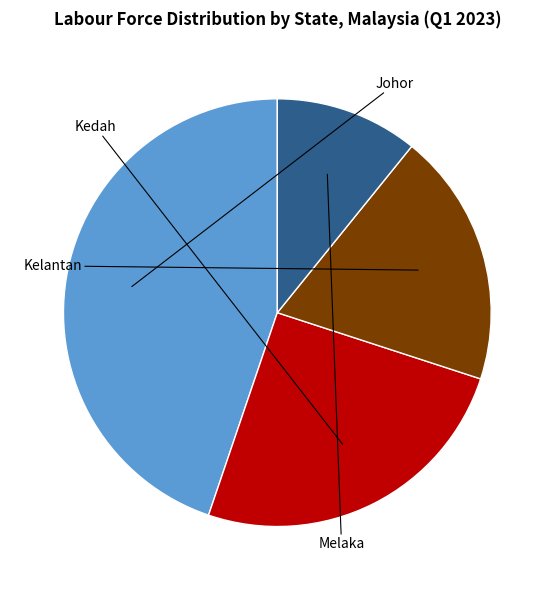

How many segments does this pie chart have?

4